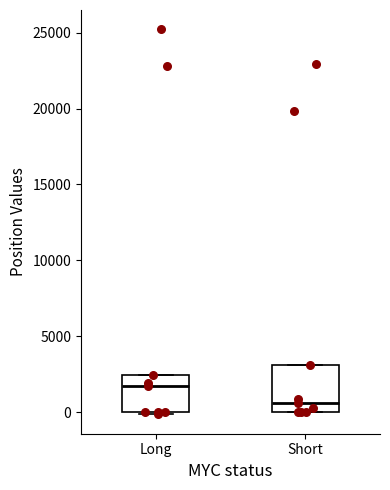

Where is the lower edge of the box for Long on the y-axis? The values are not printed on the chart, so give them approximately, as read against the axis.

0